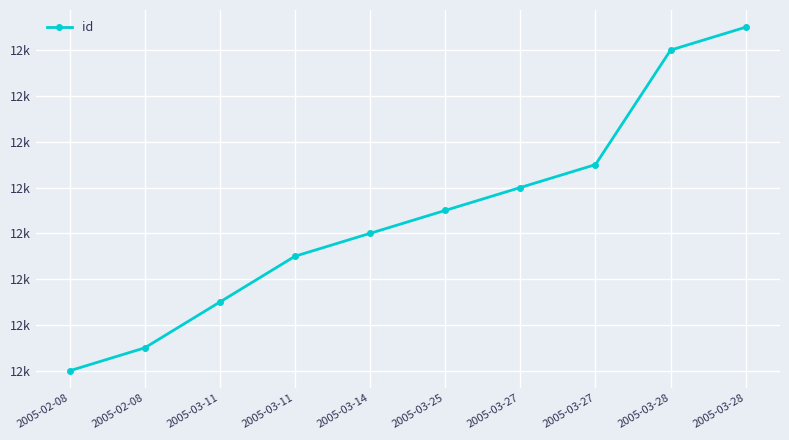

True or false: there are more than 1 points higher than both neighbors.

False